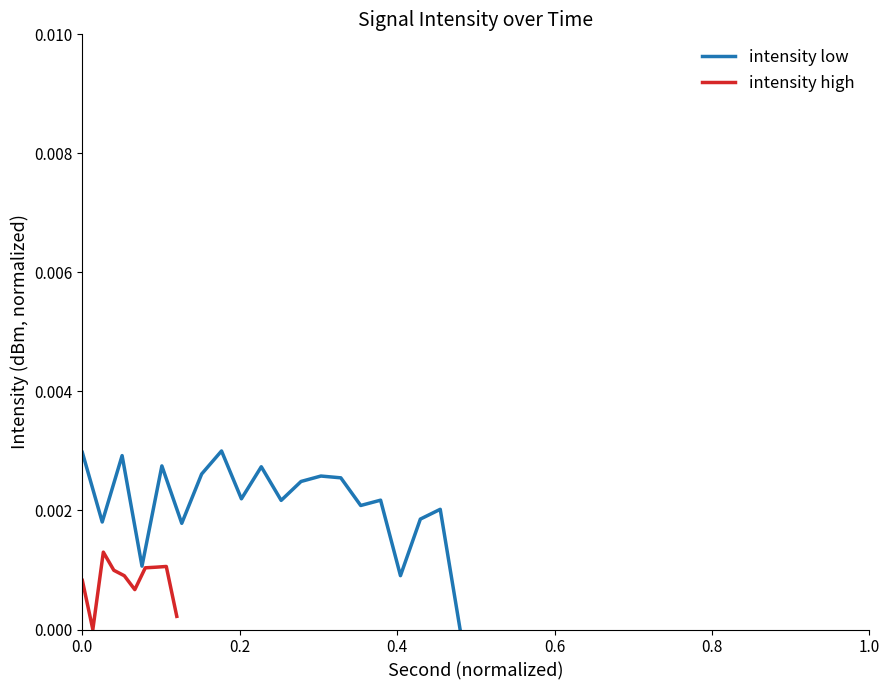

List the labels in order of value, largest first.

14, 0, 4, 8, 18, 12, 24, 26, 22, 16, 30, 20, 28, 36, 34, 2, 10, 6, 32, 38